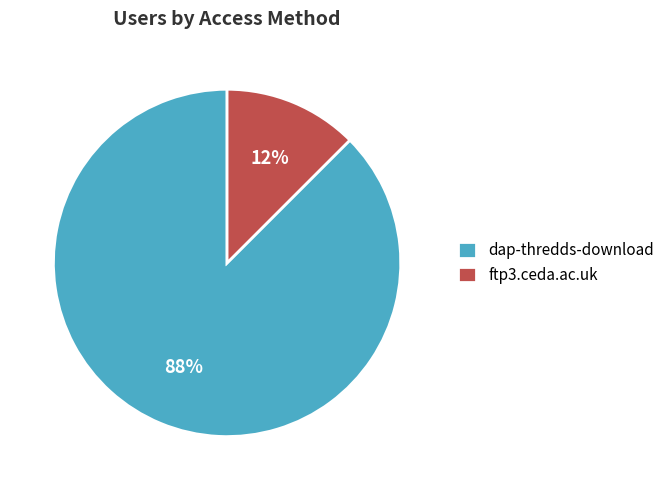

What is the majority slice?

dap-thredds-download